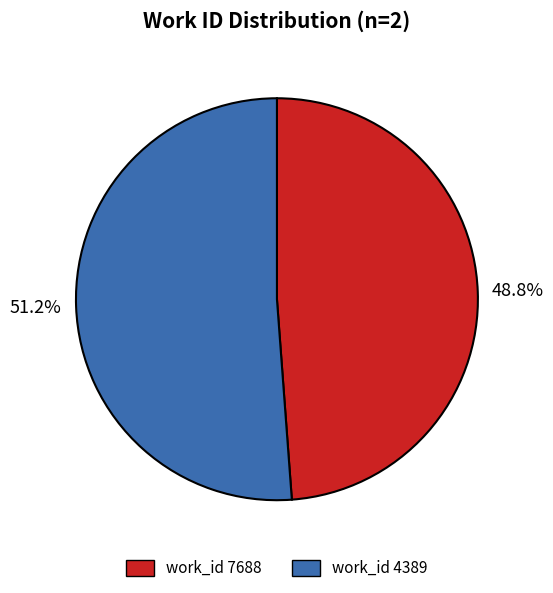

Is there any slice that represents more than half of the pie?

Yes